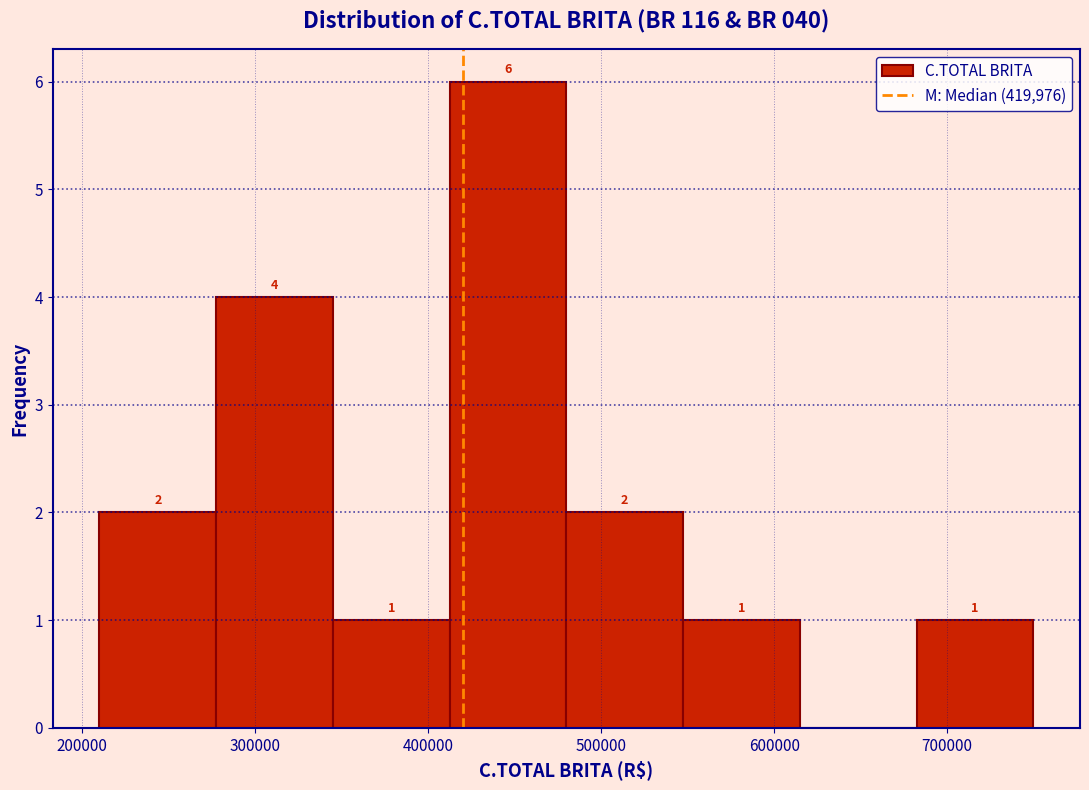

Which range on the x-axis has the tallest bar?

410000 to 480000